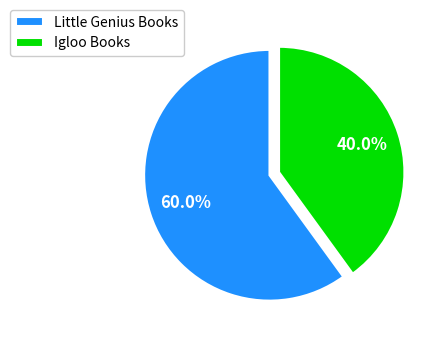

Between Little Genius Books and Igloo Books, which is larger?

Little Genius Books